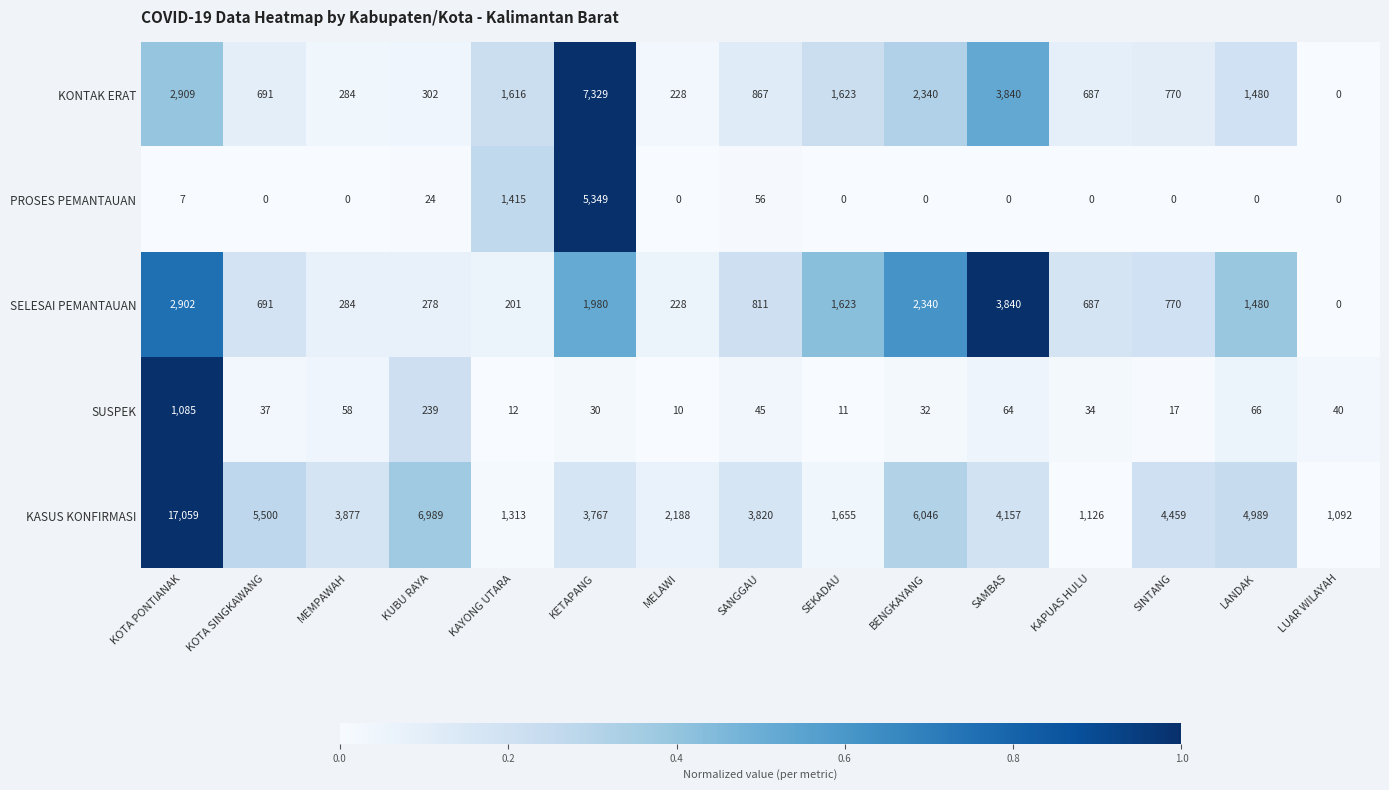

At how many categories does at least one series exceed 0?

15